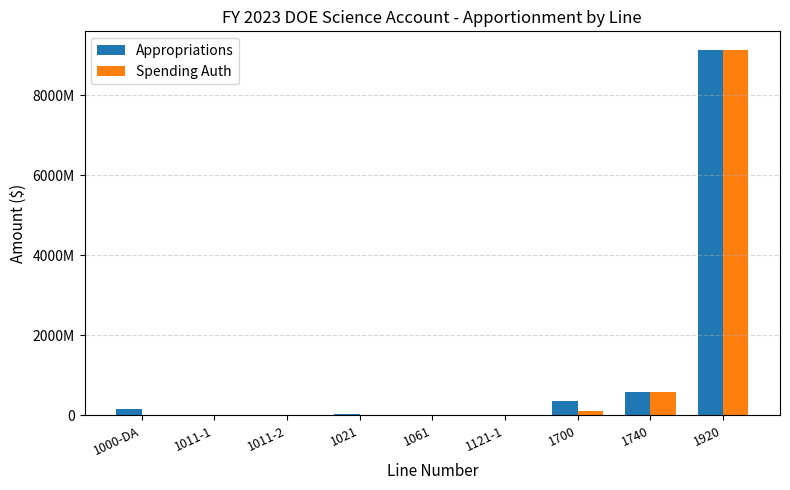

Does the chart contain stacked bars?

No